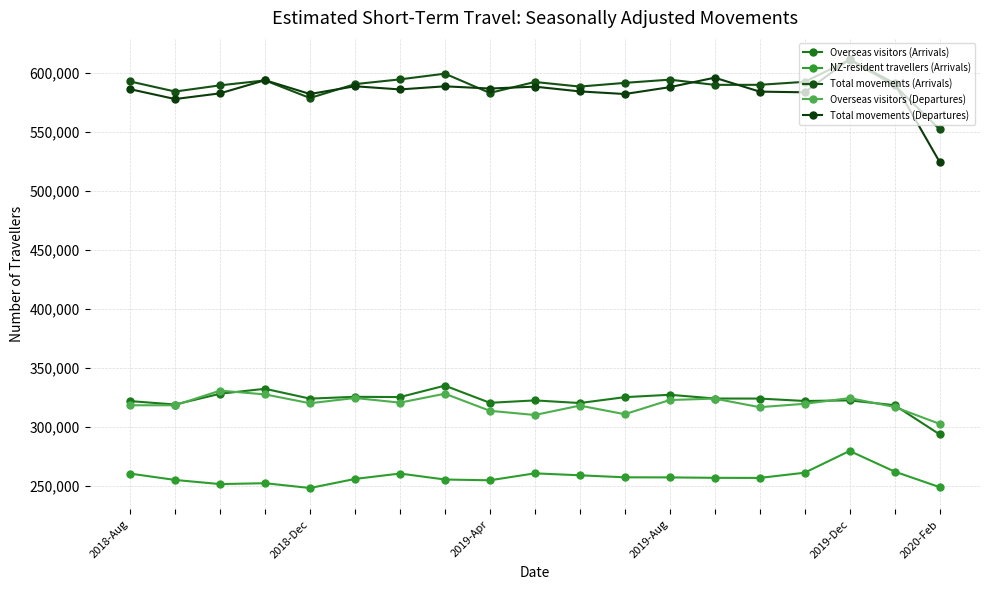

What is the minimum value for Total movements (Departures)?

524460